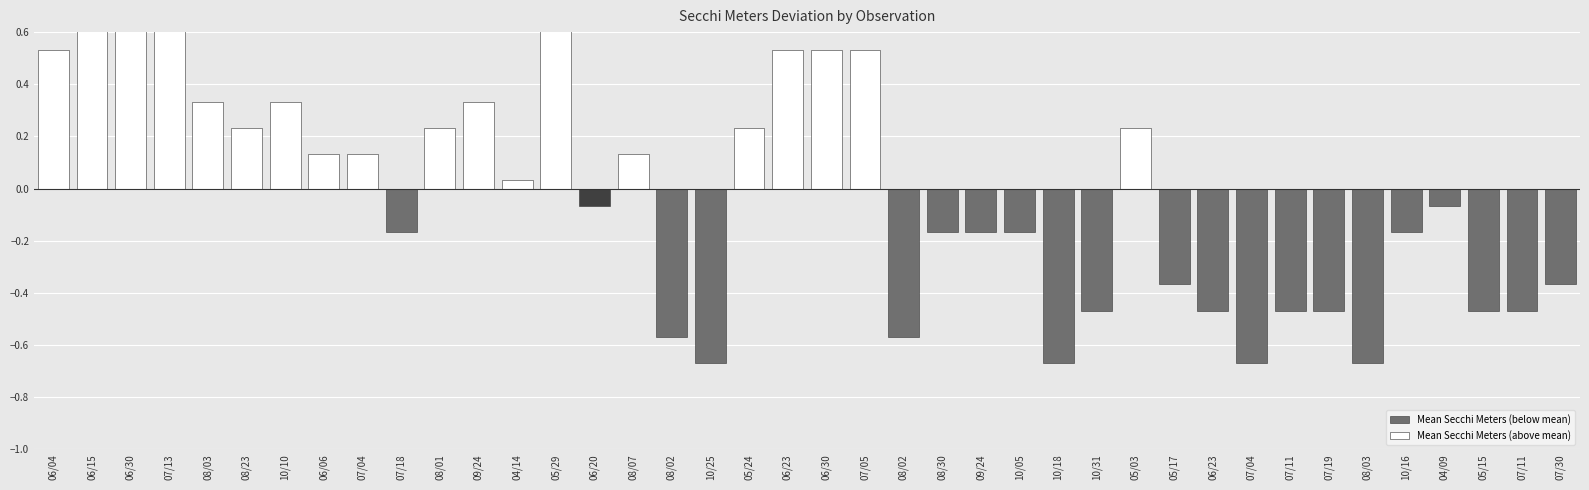

True or false: the data shows 1.4 at 08/03/2003.

False